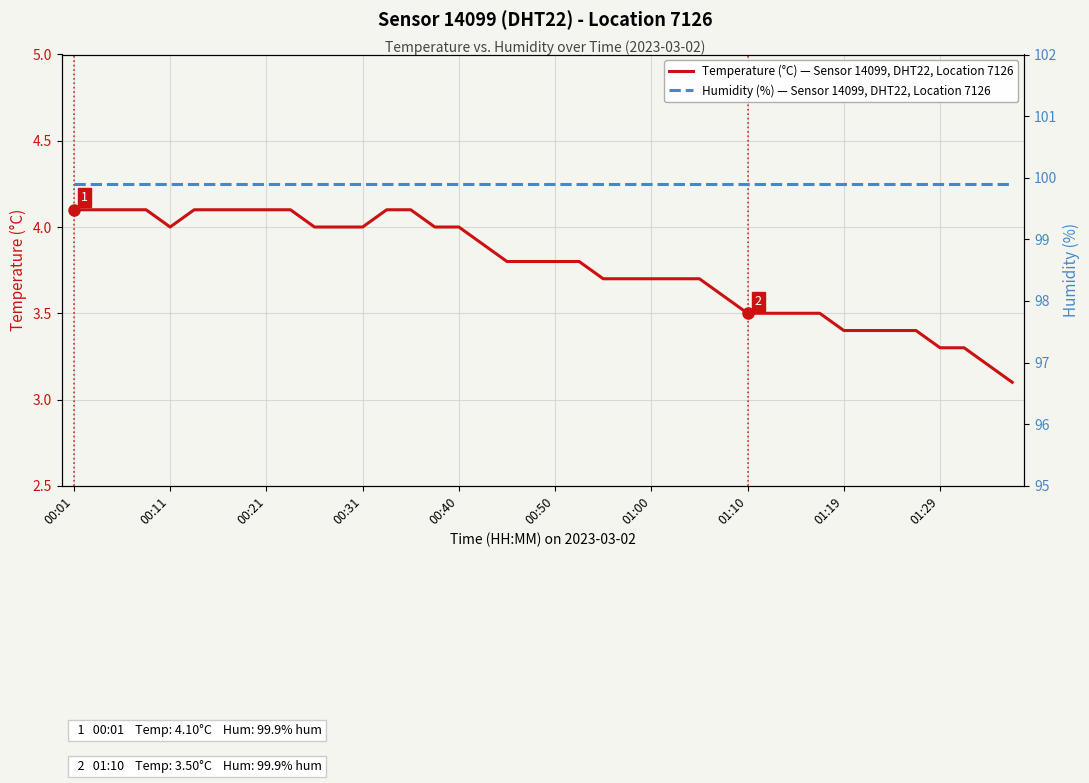

What is the highest value of the Temperature (°C) — Sensor 14099, DHT22, Location 7126 series?

4.1